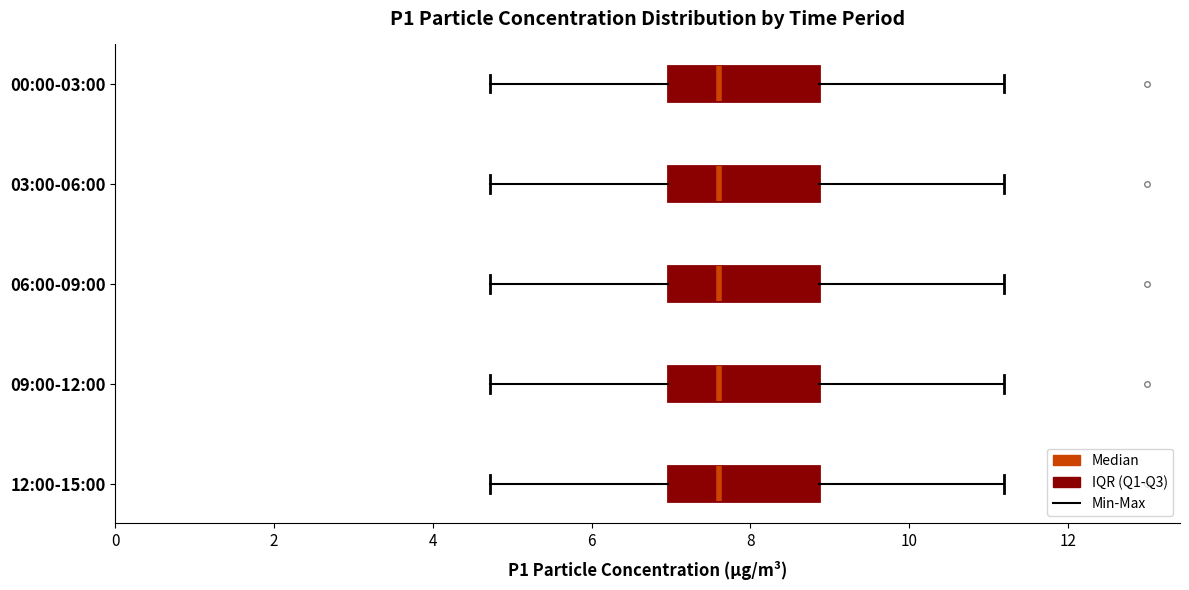

Reading bottom to top, read every box against the x-axis: the position of its median line, the range the box covers, and the ends of its whiskers. The values are not printed on the chart, so give them approximately, as read against the axis.

12:00-15:00: median 7.6, box 7.0 to 8.8, whiskers 4.8 to 11.2
09:00-12:00: median 7.6, box 7.0 to 8.8, whiskers 4.8 to 11.2
06:00-09:00: median 7.6, box 7.0 to 8.8, whiskers 4.8 to 11.2
03:00-06:00: median 7.6, box 7.0 to 8.8, whiskers 4.8 to 11.2
00:00-03:00: median 7.6, box 7.0 to 8.8, whiskers 4.8 to 11.2